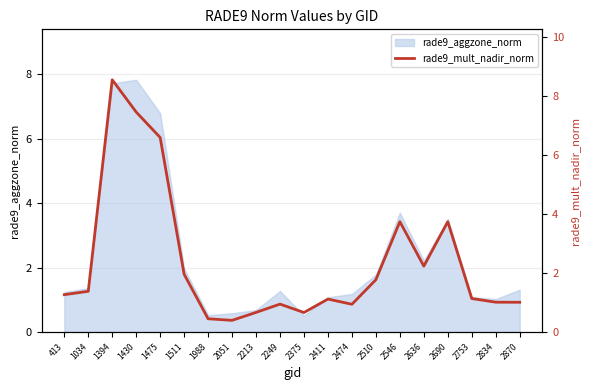

What is the average value?

2.3